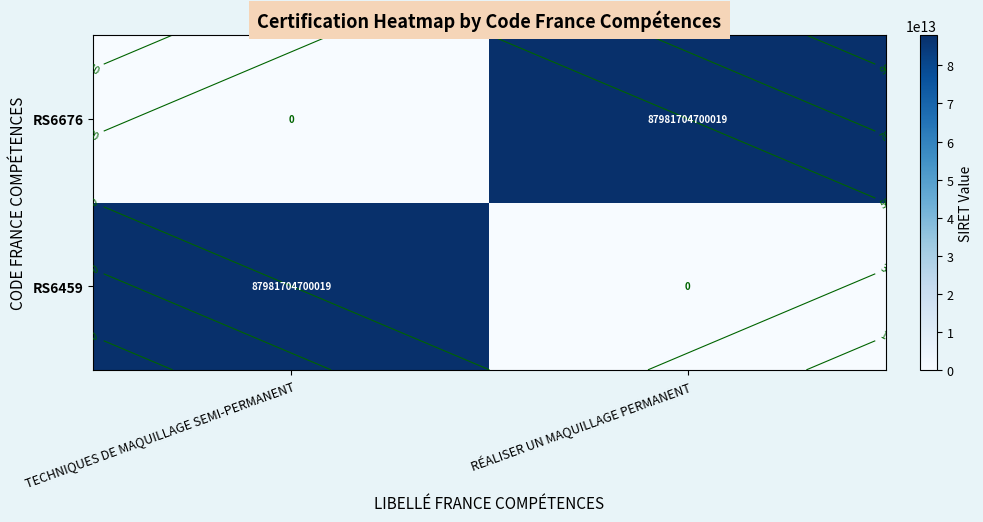

Where is RS6676 nearest to the value 43990852350009?

TECHNIQUES DE MAQUILLAGE SEMI-PERMANENT